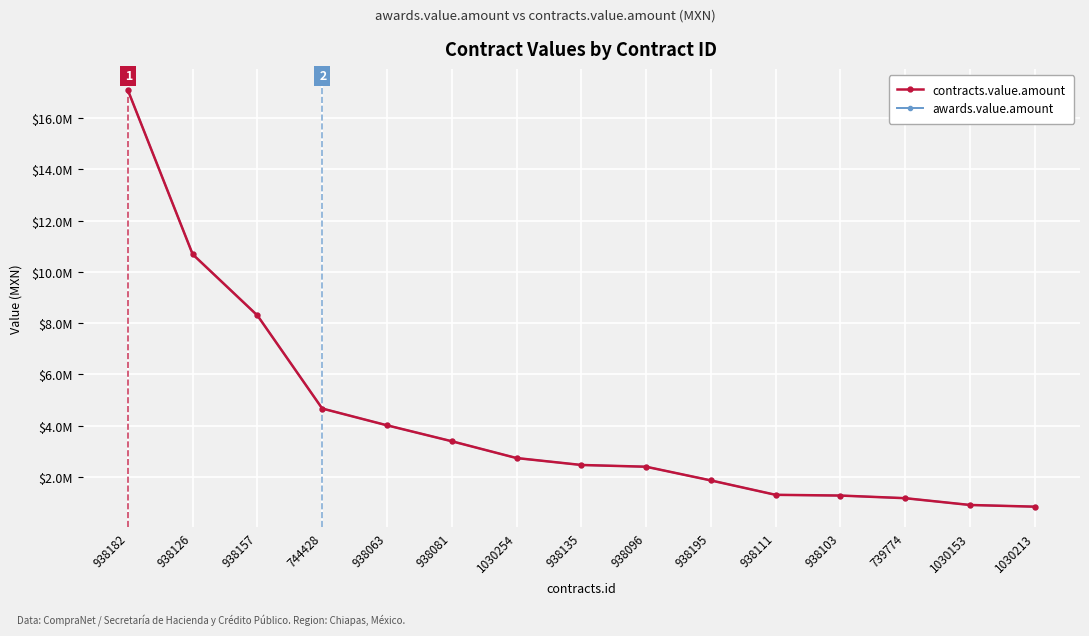

Does the chart have visible grid lines?

Yes